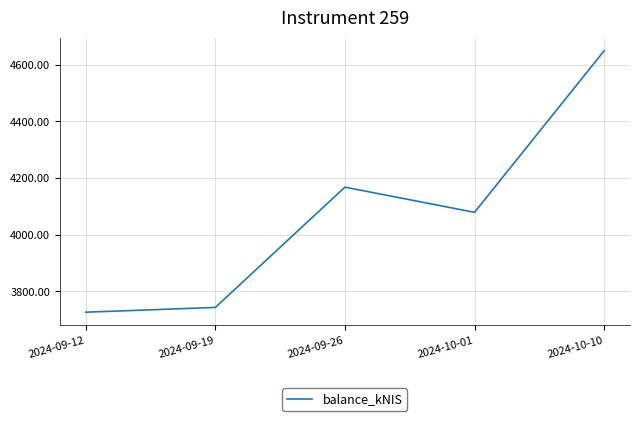

True or false: there are more than 0 points higher than both neighbors.

True